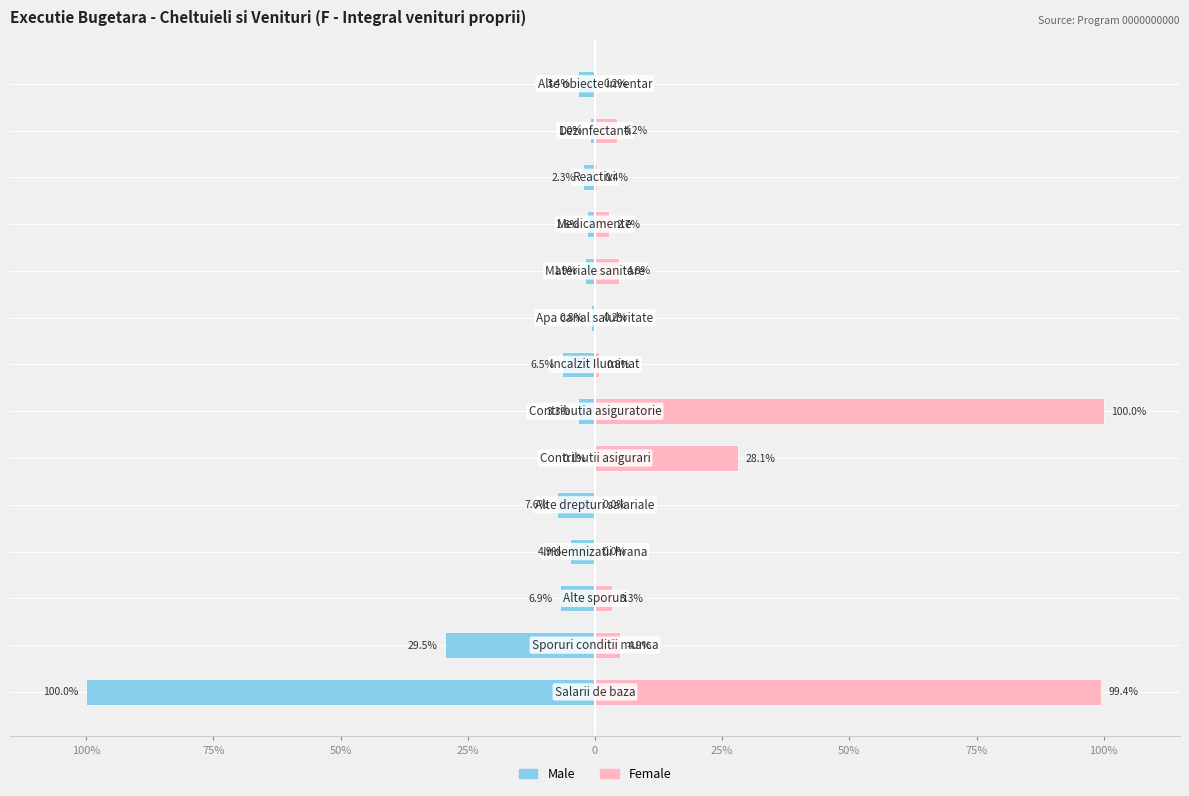

Is it true that Male equals -47.5 at 75%?

False